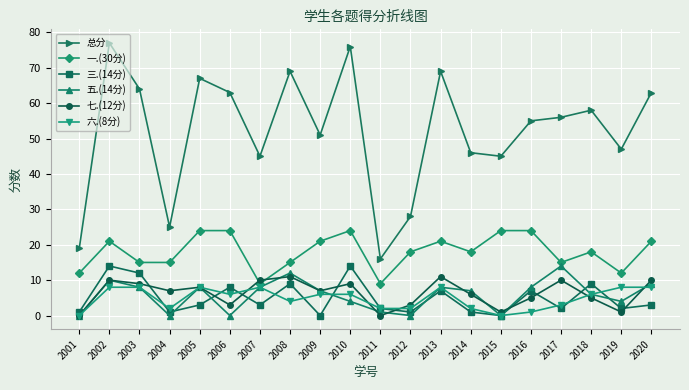

True or false: 总分 has a value of 30 at 2005.

False